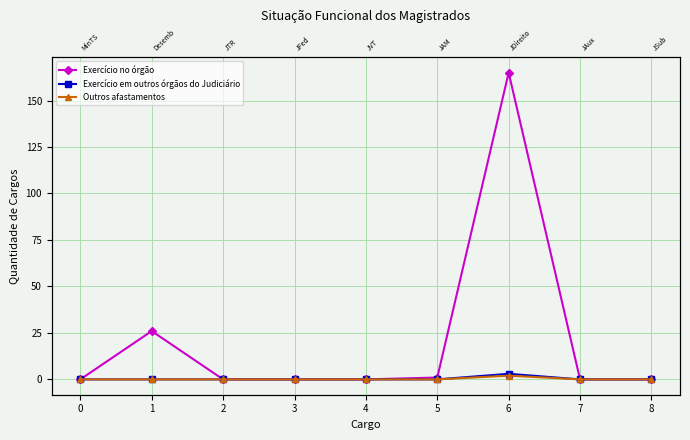

Which series has the largest range (max minus min)?

Exercício no órgão